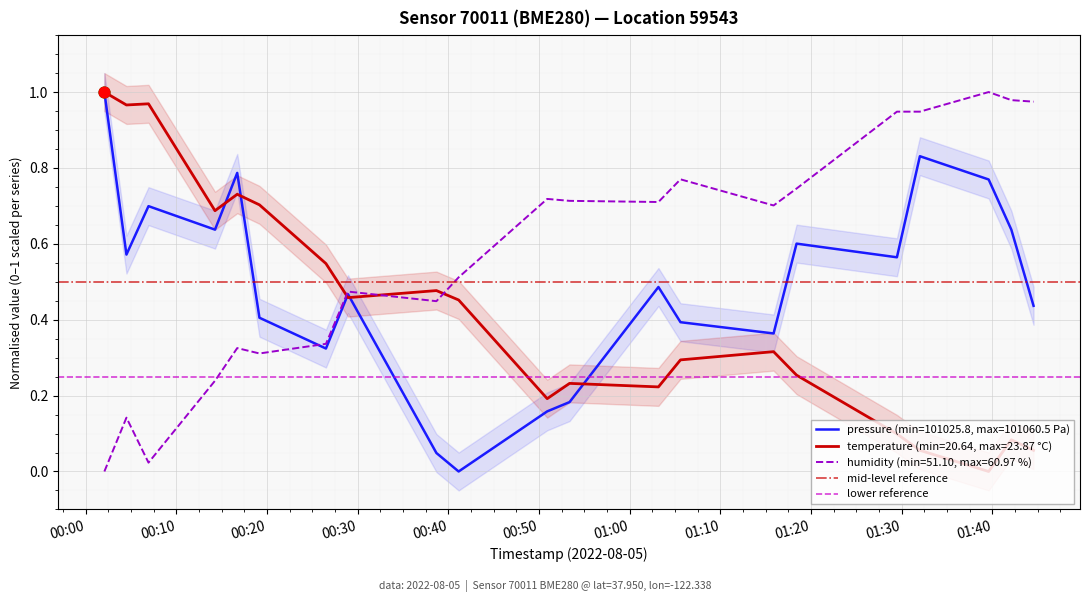

Which series ends up on top after the final intersection of humidity (min=51.10, max=60.97 %) and temperature (min=20.64, max=23.87 °C)?

humidity (min=51.10, max=60.97 %)